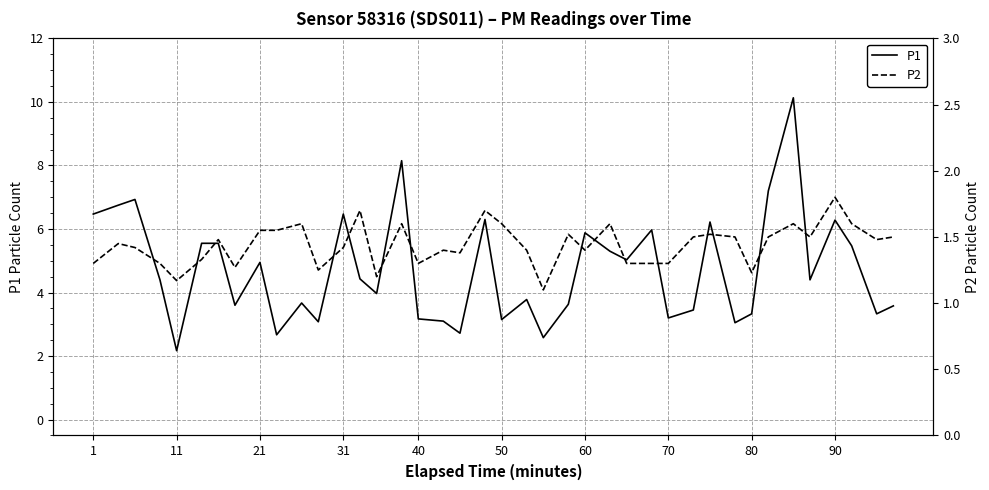

What is the difference between the maximum and minimum values in the P2 series?

0.7